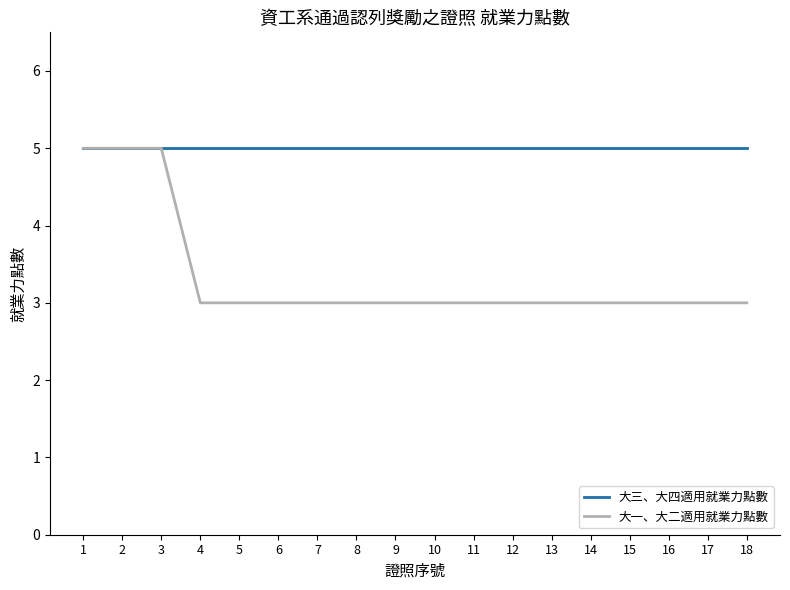

Which series has the largest total across all categories?

大三、大四適用就業力點數